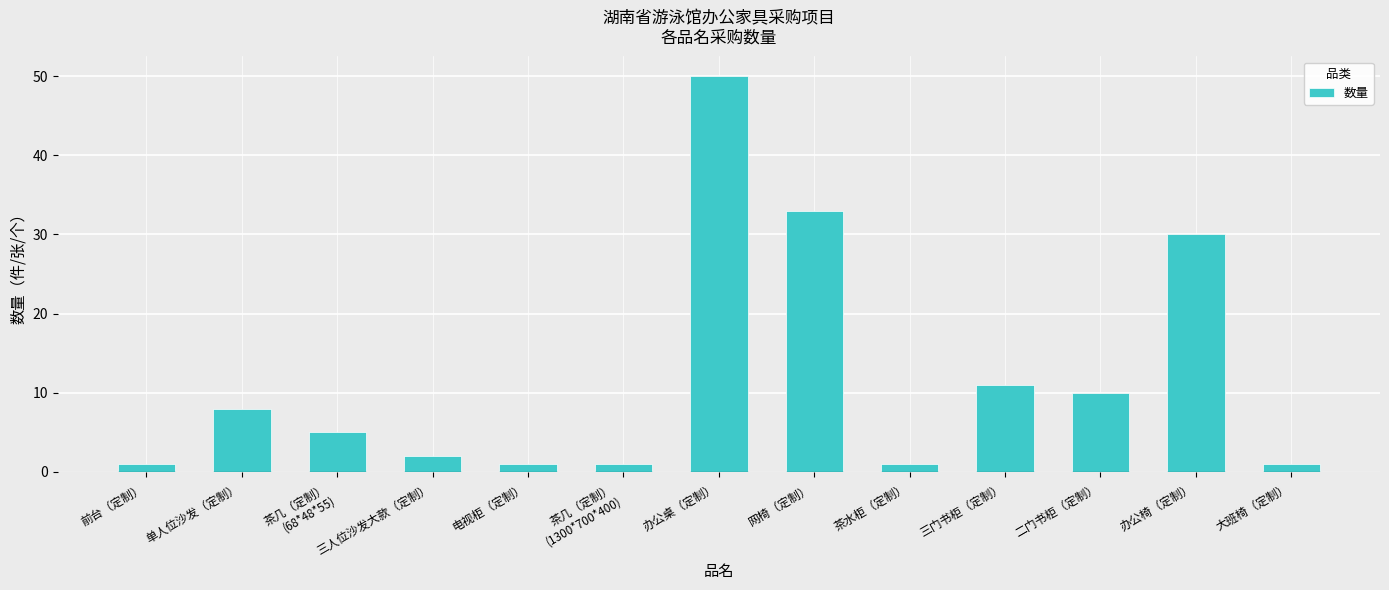

The value at 三门书柜（定制） is 7. True or false?

False